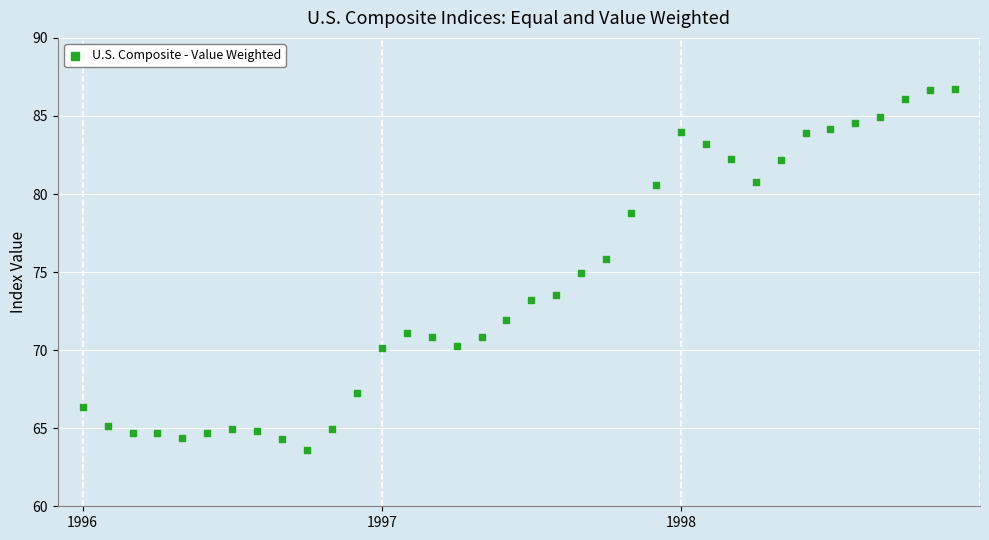

Count the number of points in this scatter plot.

36